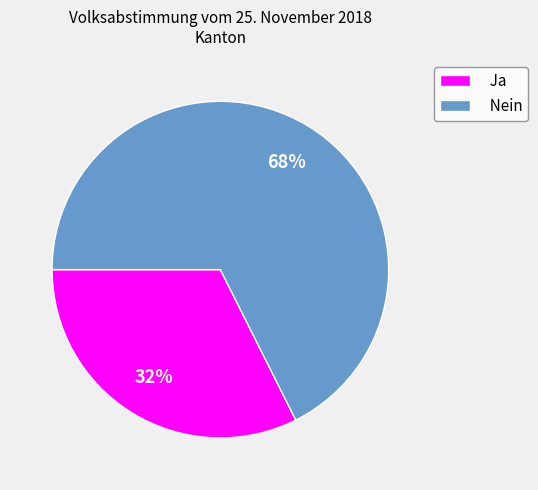

To the nearest percent, what percentage of the pie is Nein?

68%